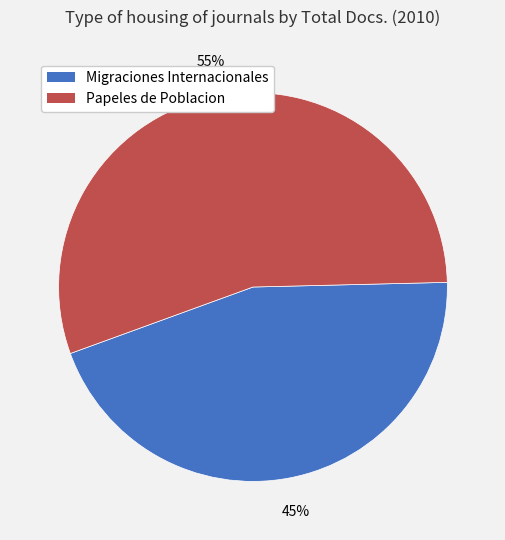

Which category accounts for the majority?

Papeles de Poblacion